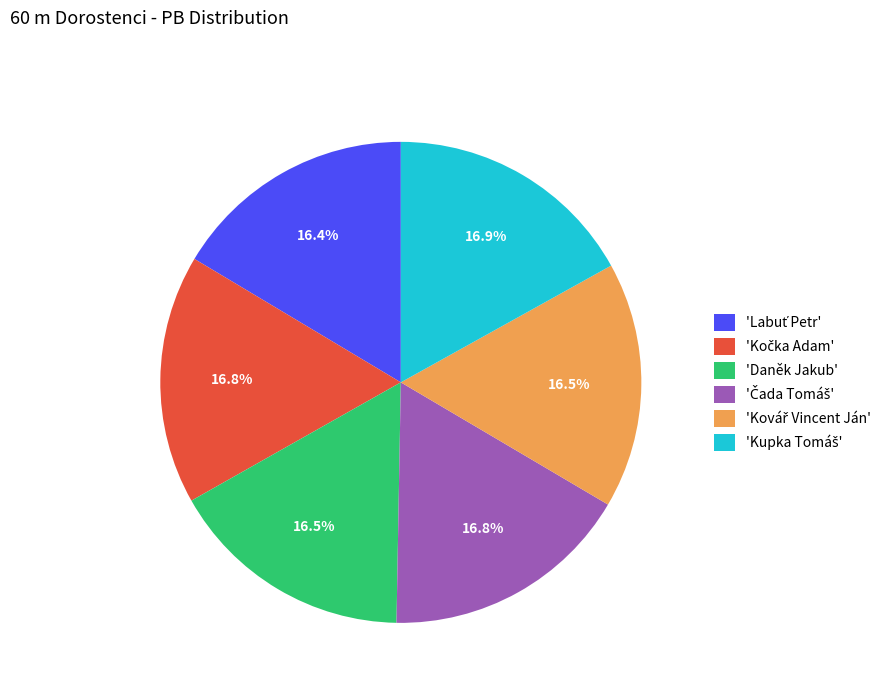

How many slices are in this pie chart?

6